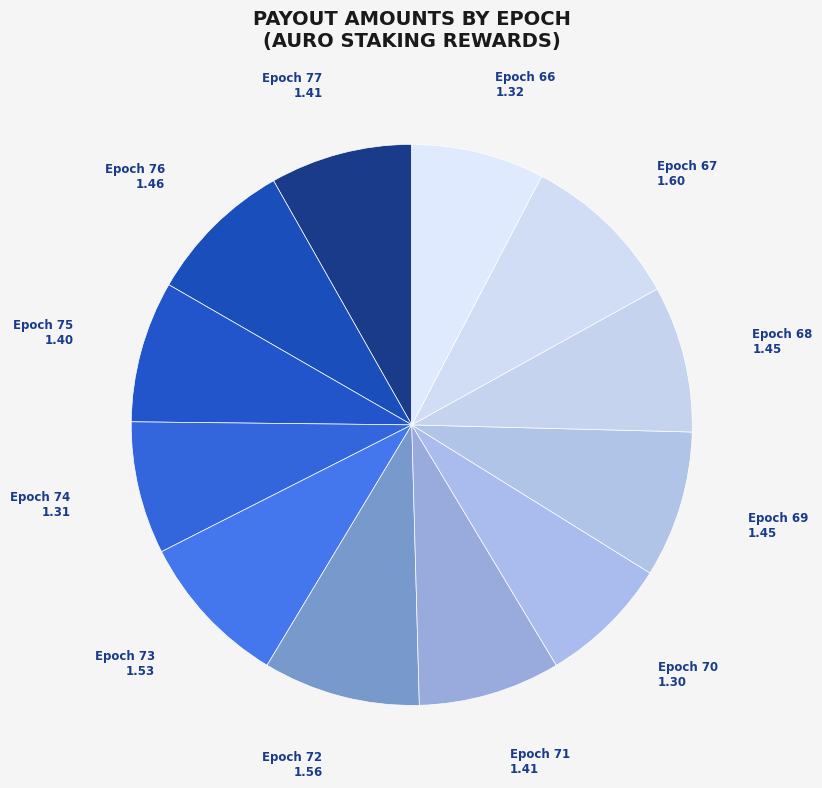

Is there a majority slice in this chart?

No